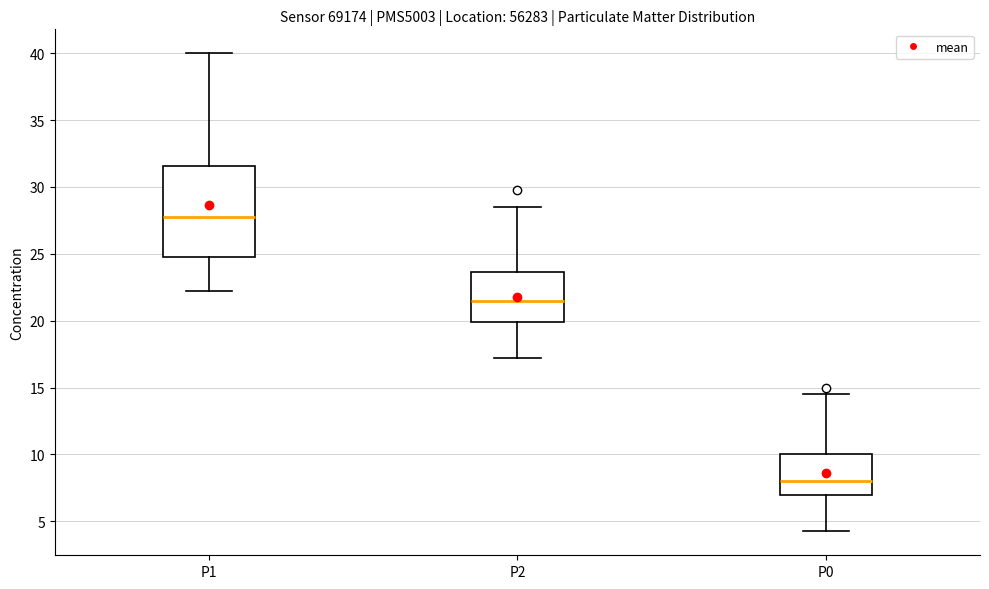

Where does the median line of the box for P0 sit on the y-axis? The values are not printed on the chart, so give them approximately, as read against the axis.

8.0